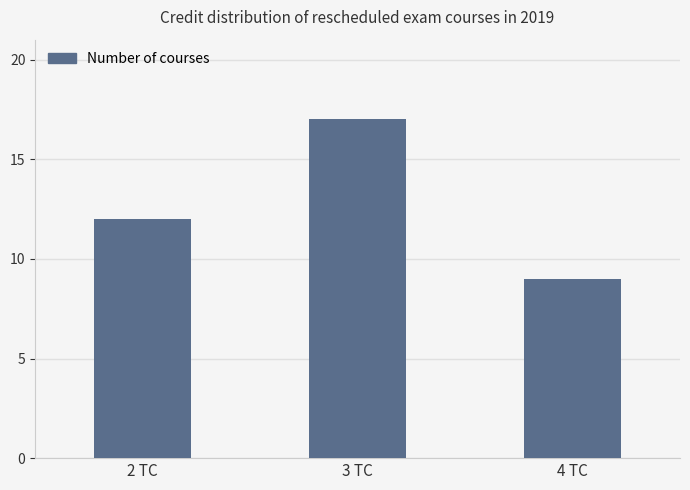

The value at 2 TC is 18. True or false?

False